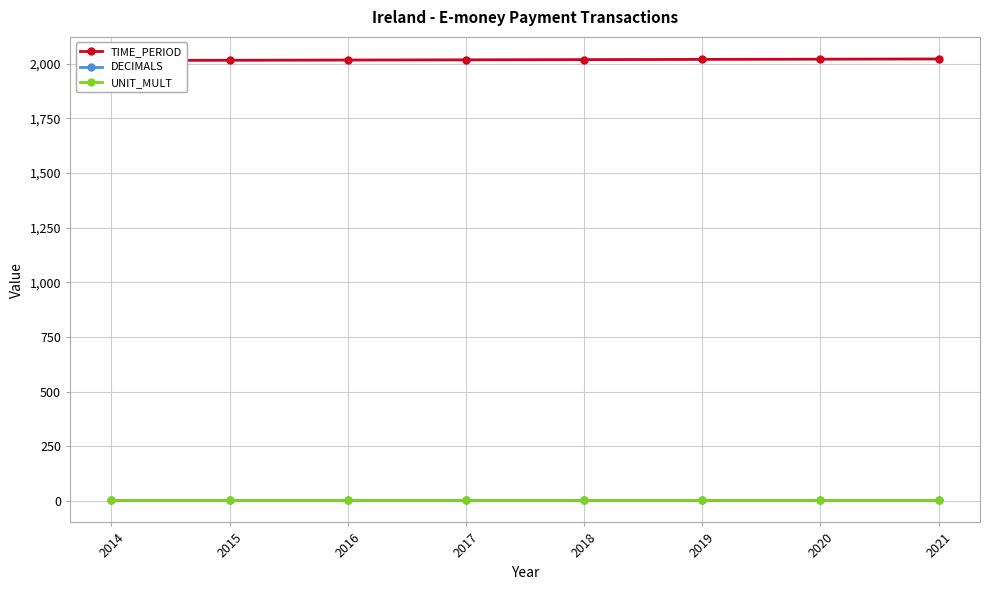

How many TIME_PERIOD values are between 2016 and 2020?

5